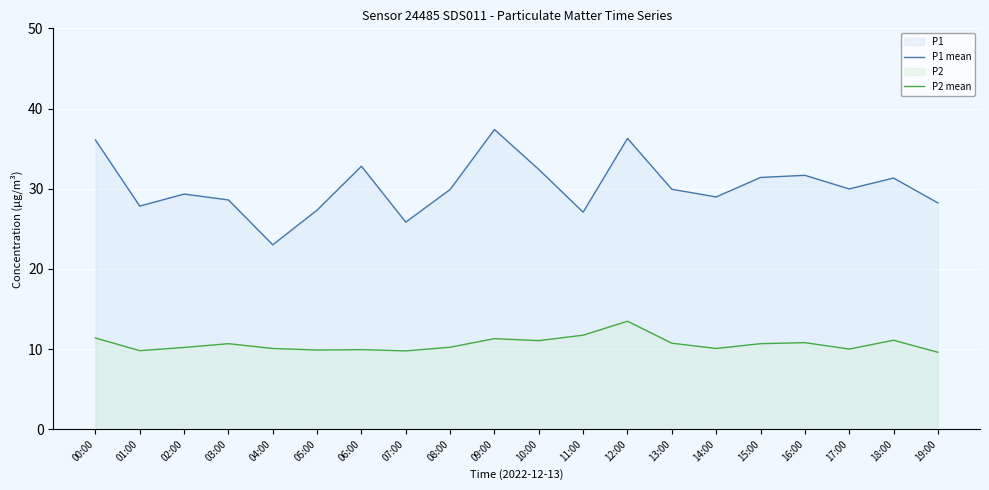

What is the label of the 8th point from the left?

07:00